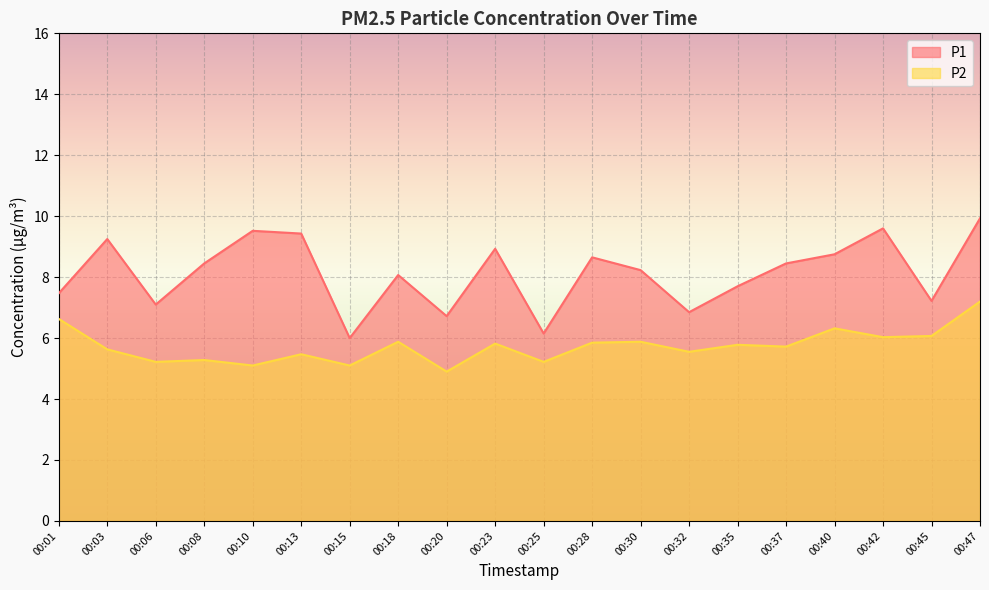

In P1, how many points are lower than both neighbors (excluding endpoints)?

6